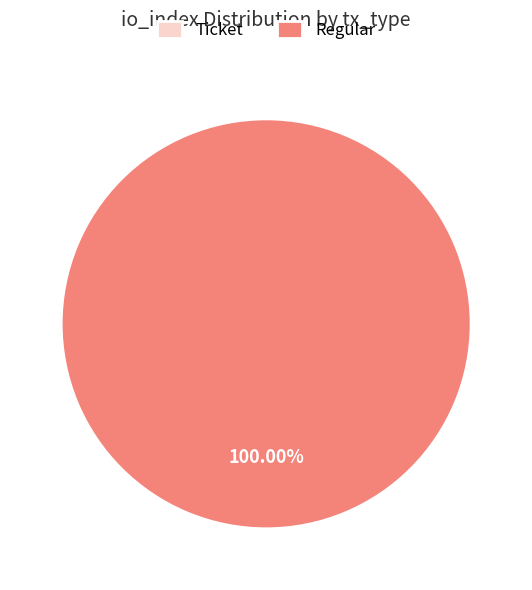

What is the change in value from Ticket (io_index=0) to Regular (io_index=11)?

+11